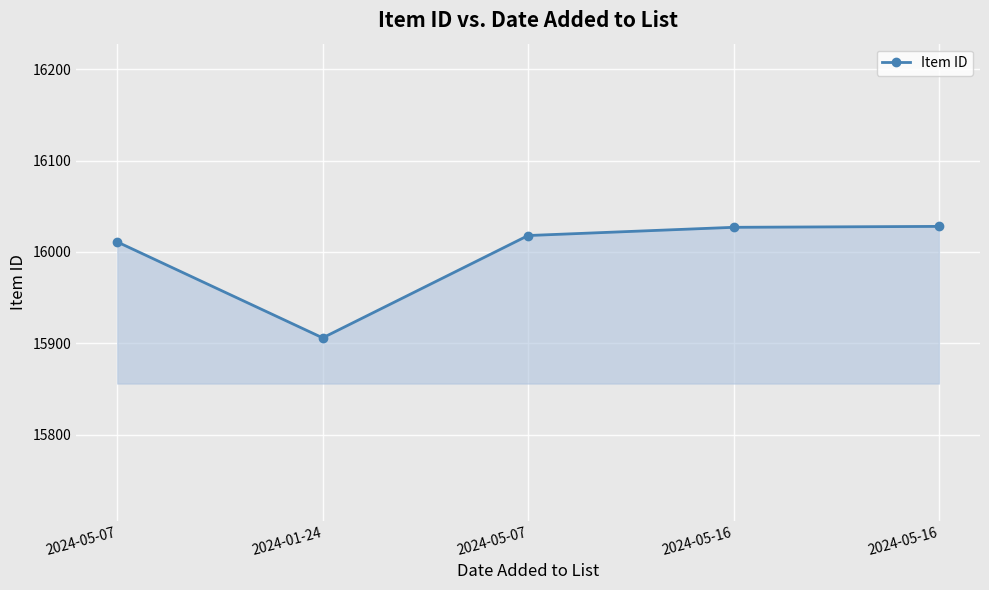

Count the number of categories in the chart.

5